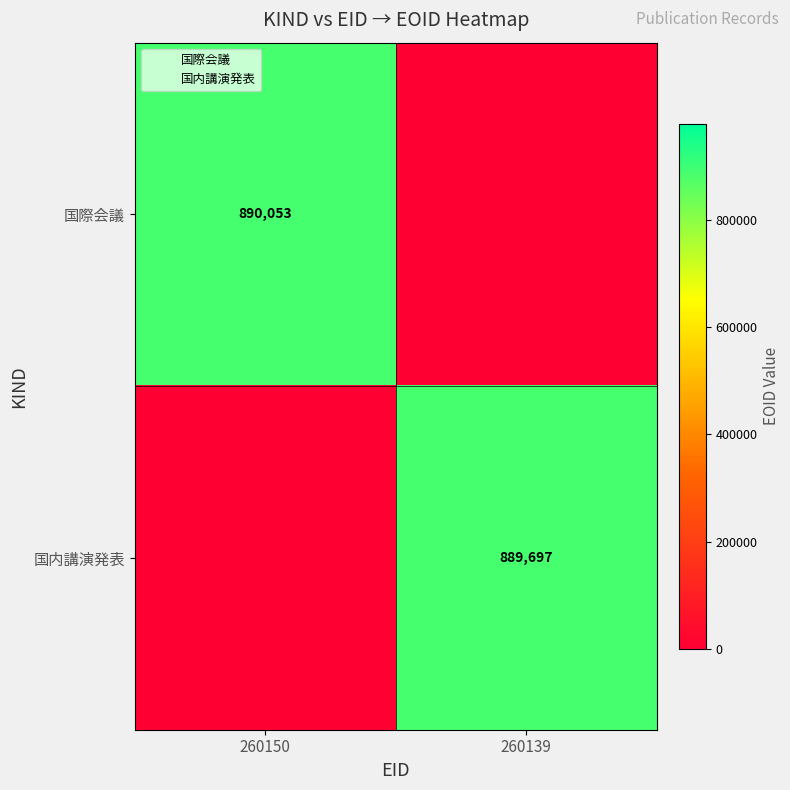

Which series has the largest total across all categories?

国際会議